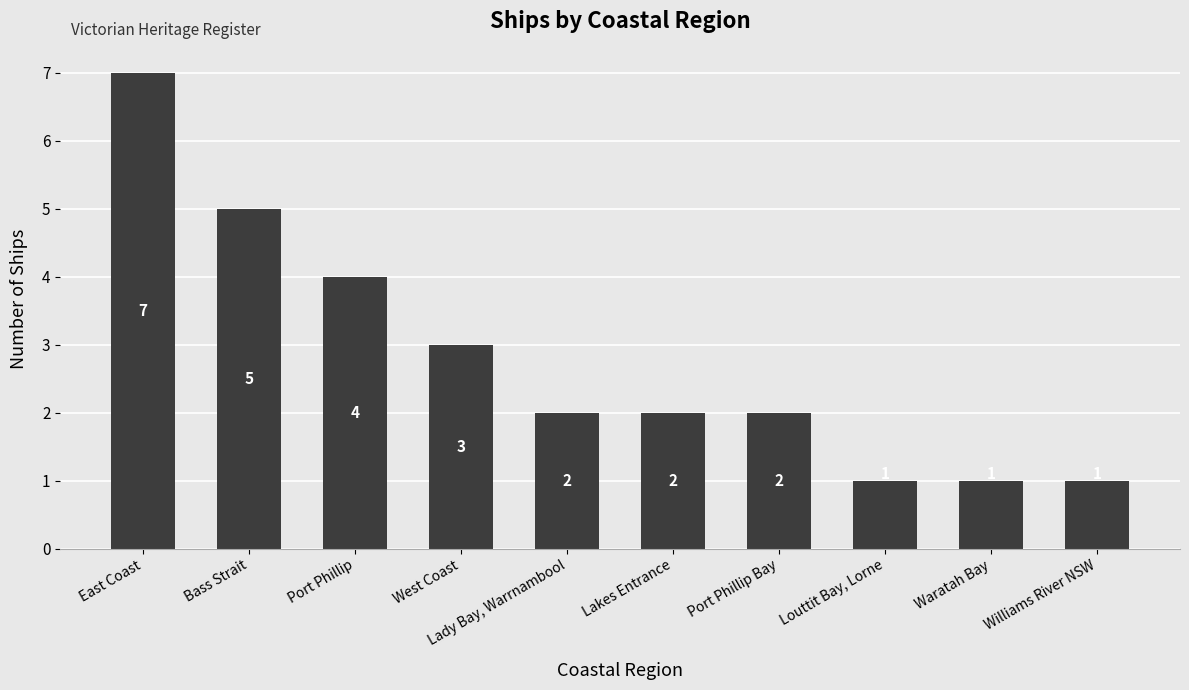

Approximately how many times larger is the value at Waratah Bay compared to Williams River NSW?

1.0